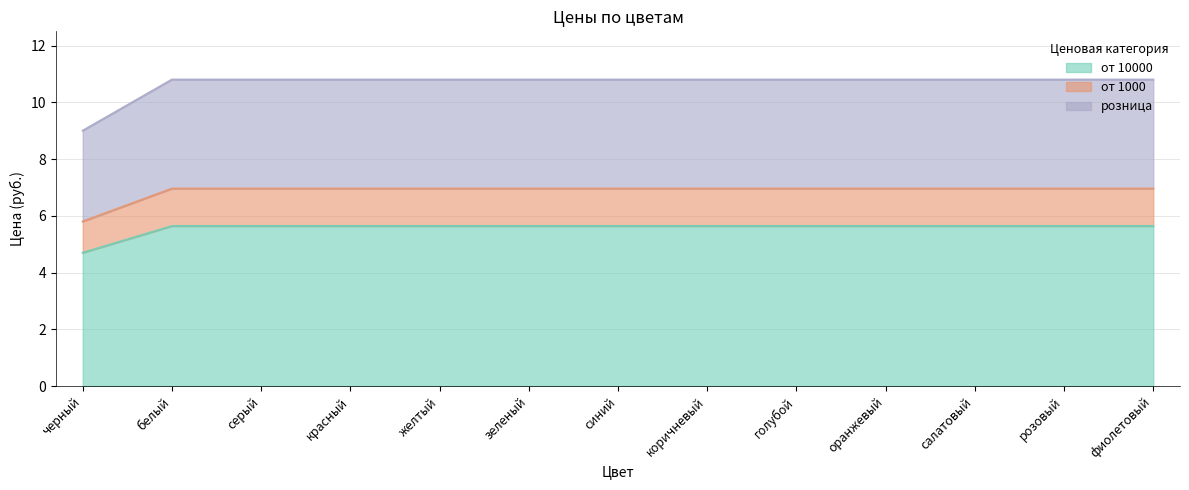

What is the difference between the maximum and minimum values in the розница series?

1.8